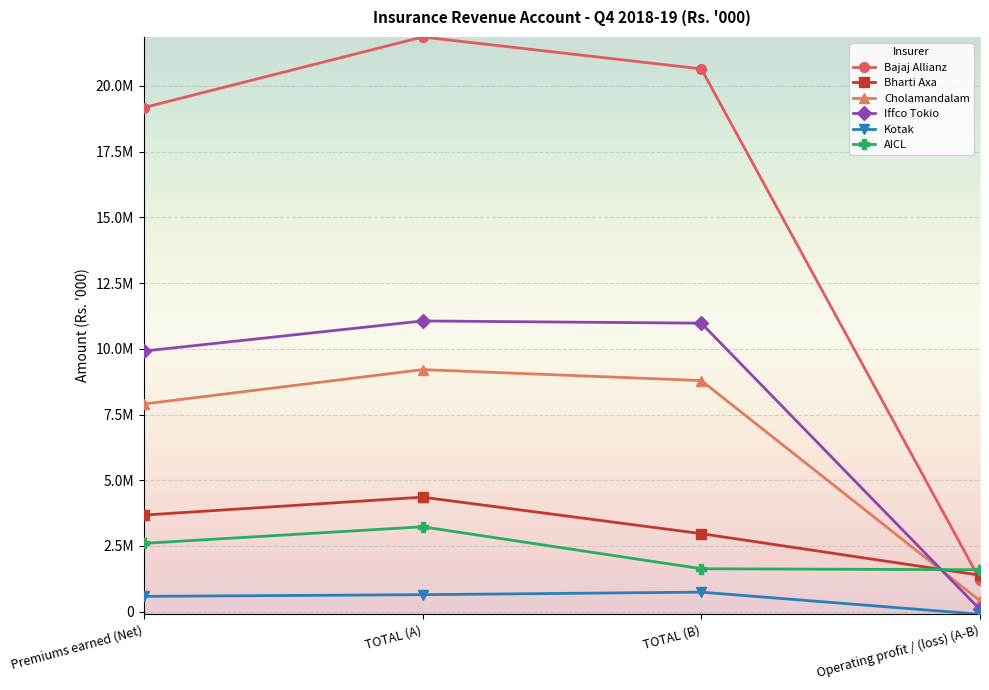

What is the label of the 1st point from the left?

Premiums earned (Net)